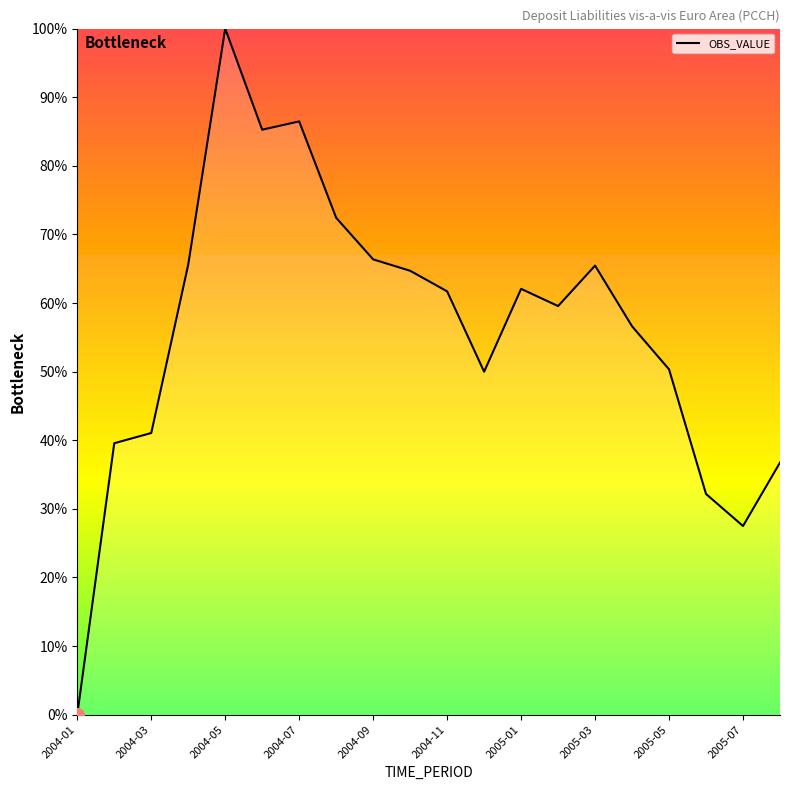

What is the greatest value displayed?

100.0